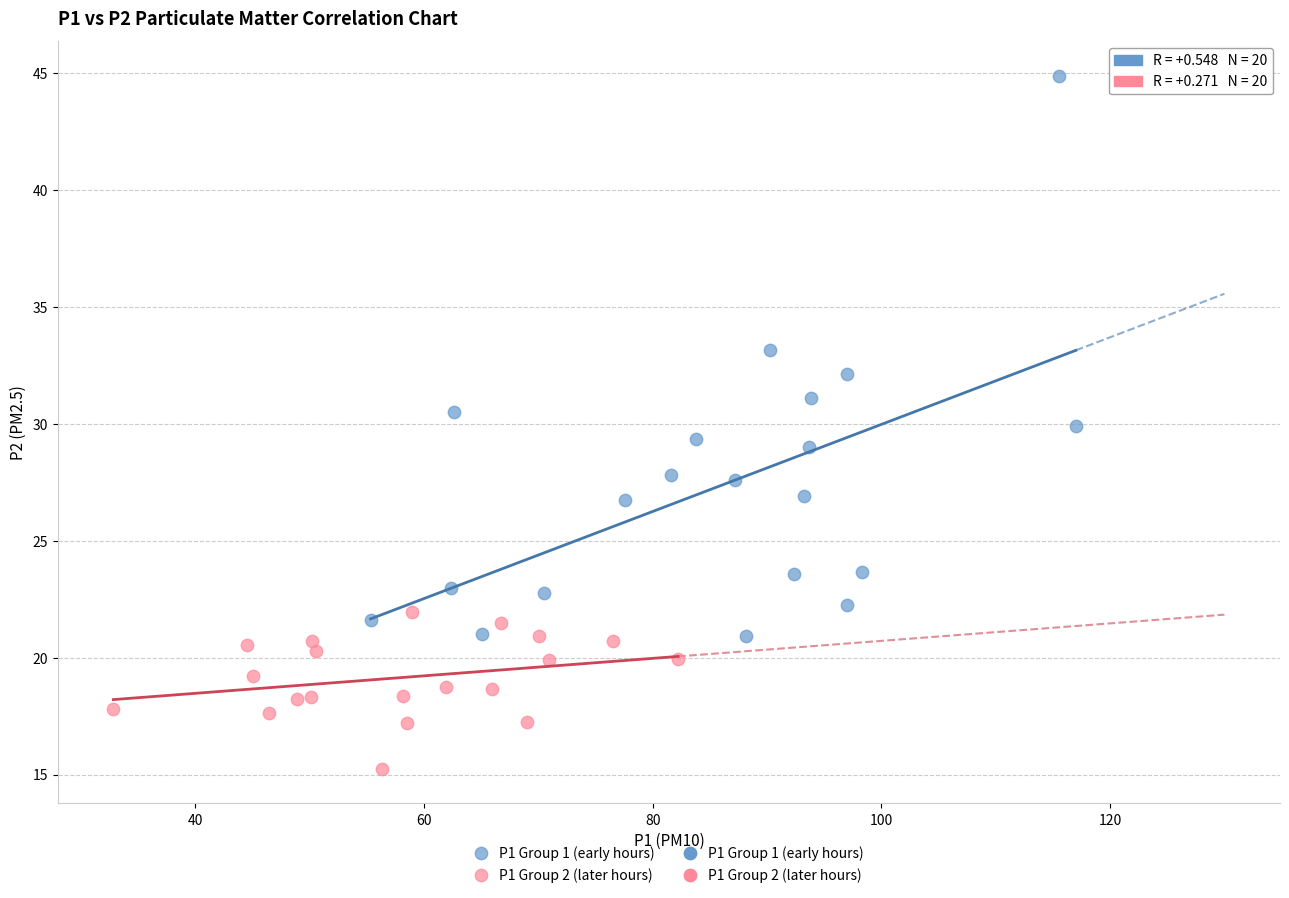

Which series reaches the maximum Y coordinate?

P1 Group 1 (early hours)